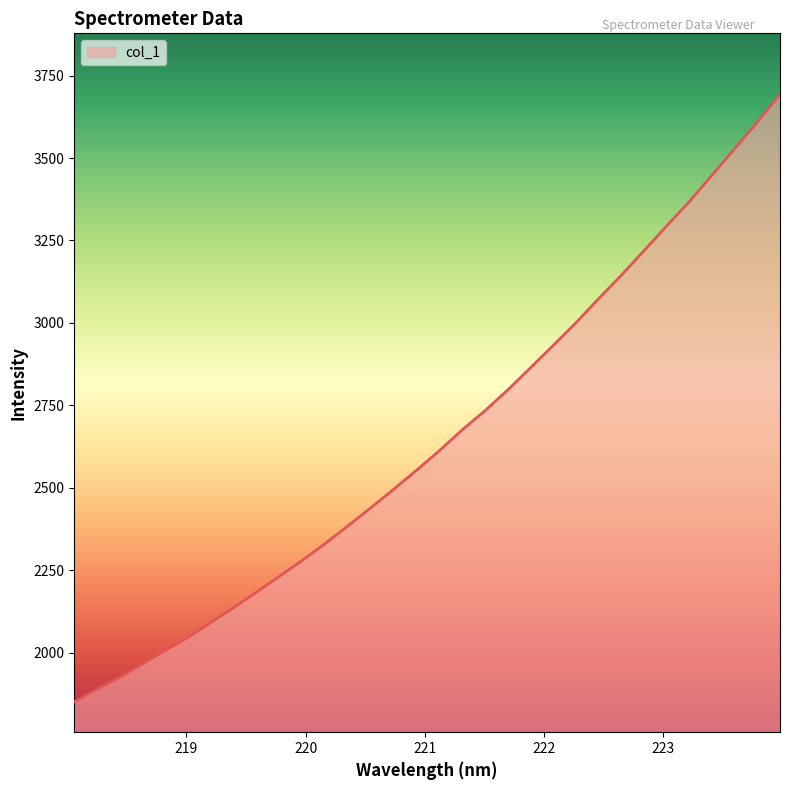

What is the smallest value displayed?

1851.3